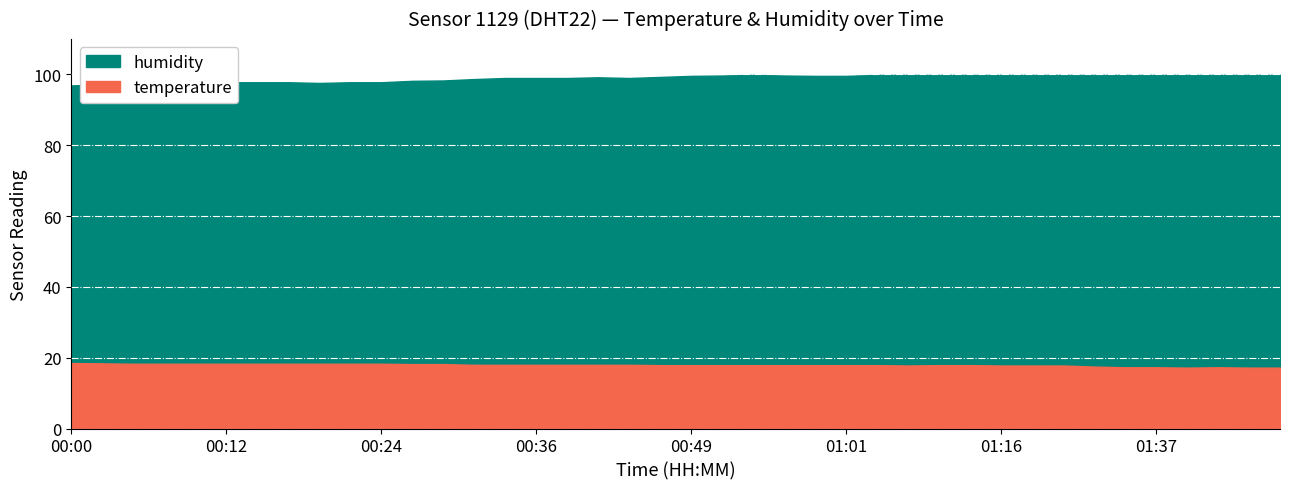

Is the value of temperature at 00:44 greater than the value of humidity at 01:44?

No